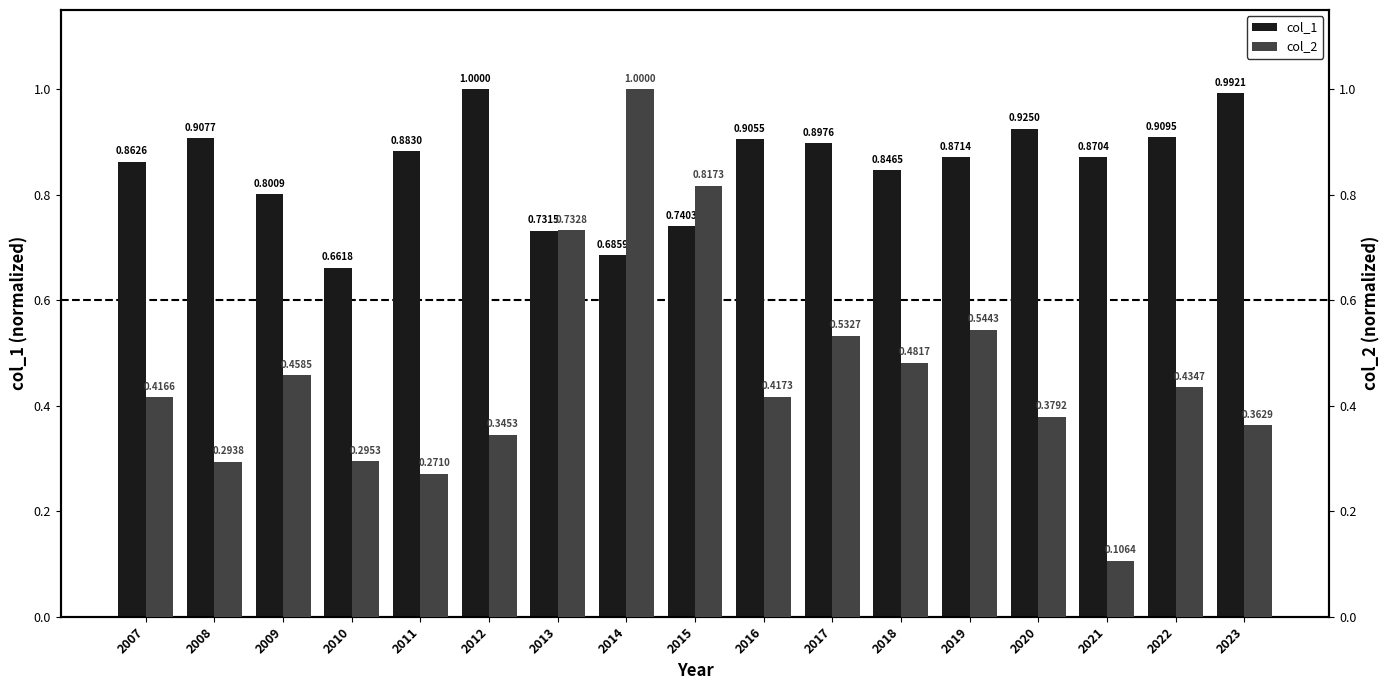

What is the sum of the col_2 values at 2013 and 2015?

1.6